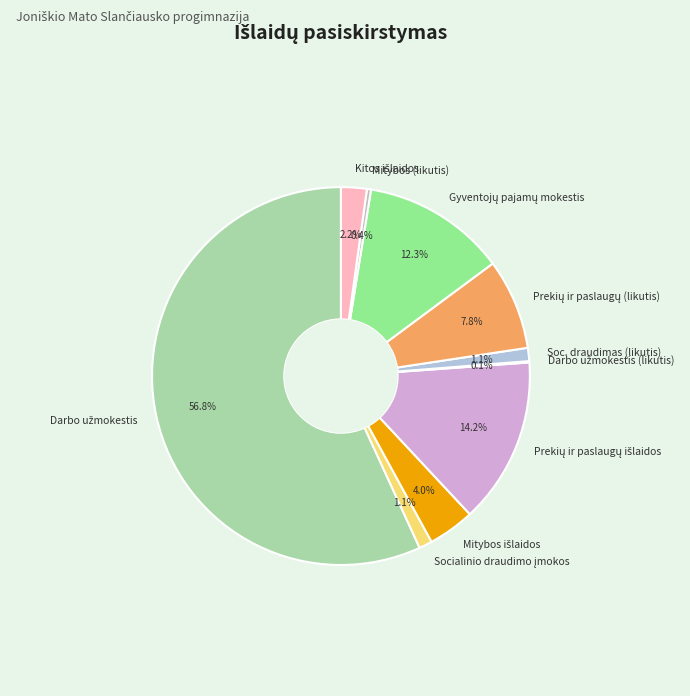

Is there a majority slice in this chart?

Yes